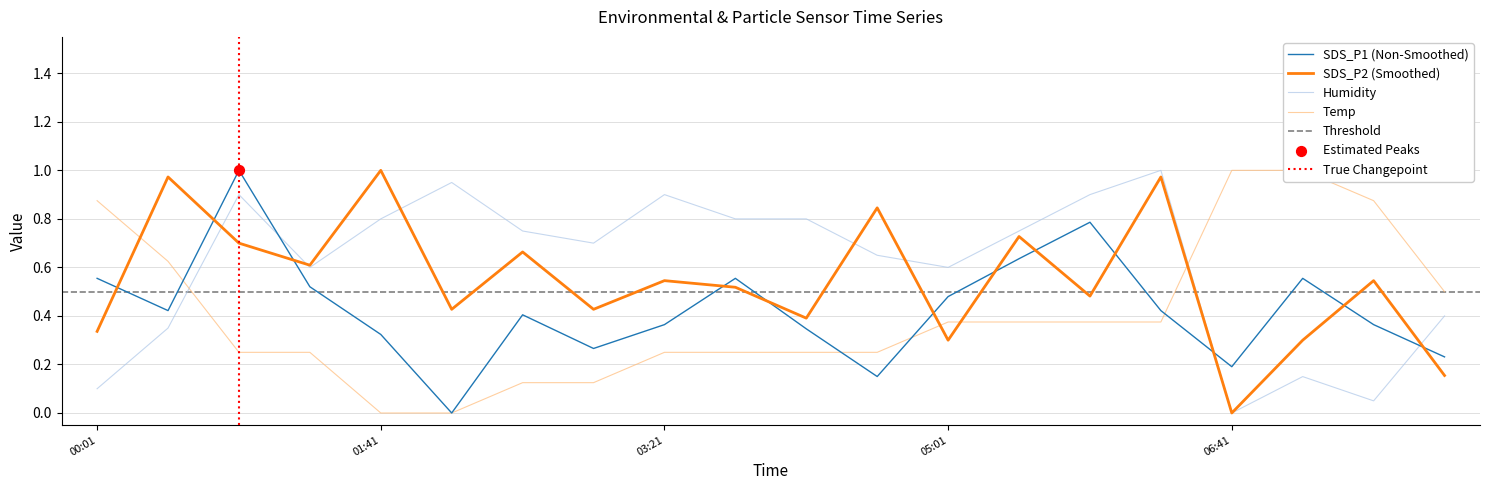

What is the total value across all series at 04:11?

1.8